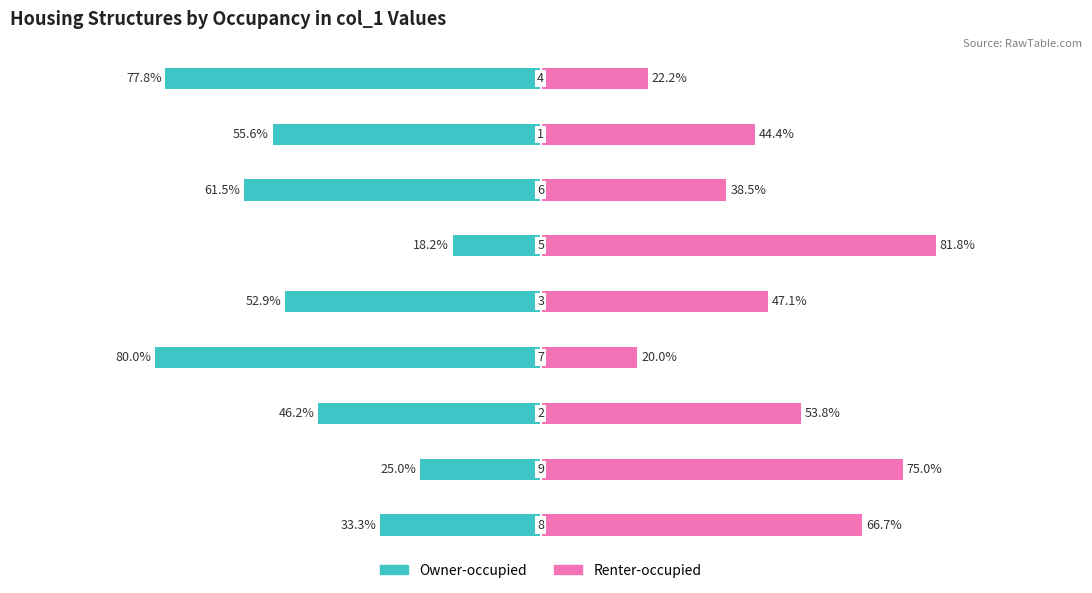

Is it true that Owner-occupied equals -61.5 at 6?

True